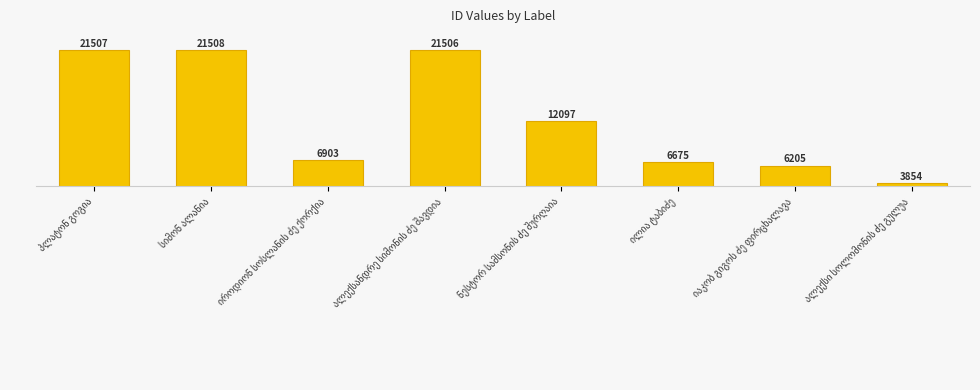

True or false: the data shows 7640 at ნესტორ სამსონის ძე შურღაია.

False